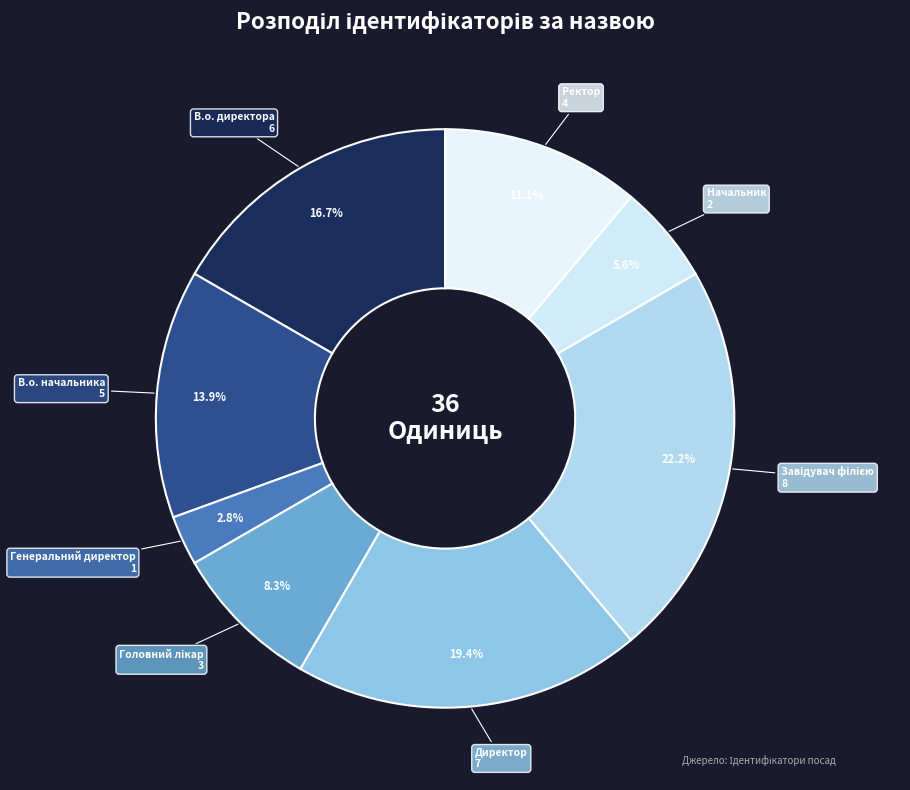

How many segments does this pie chart have?

8